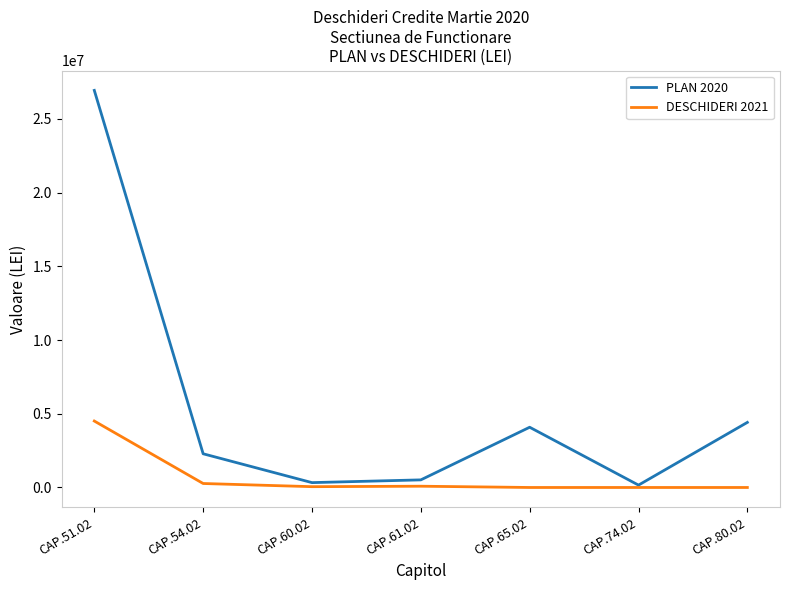

How many lines are shown in the chart?

2